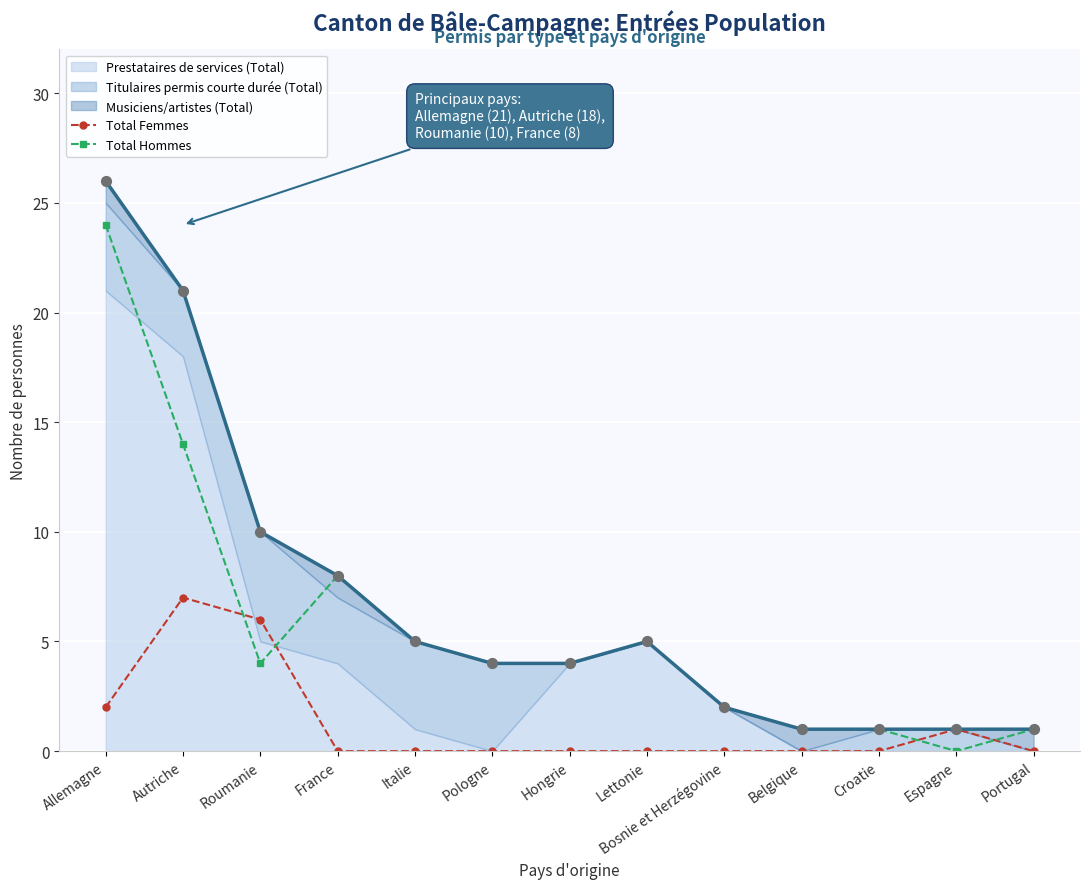

Which series contains the highest Y value?

Total Hommes